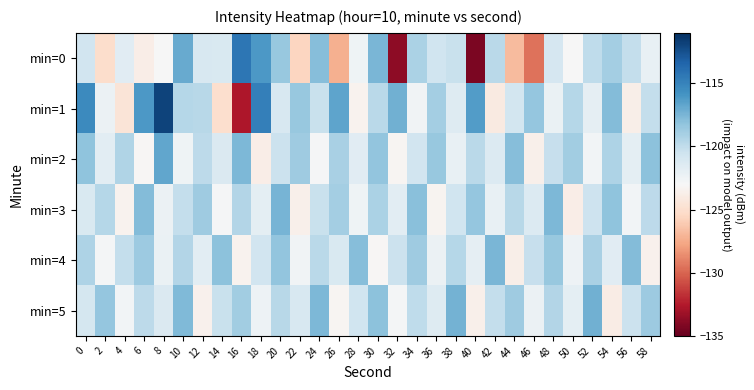

How many series are shown in this chart?

6